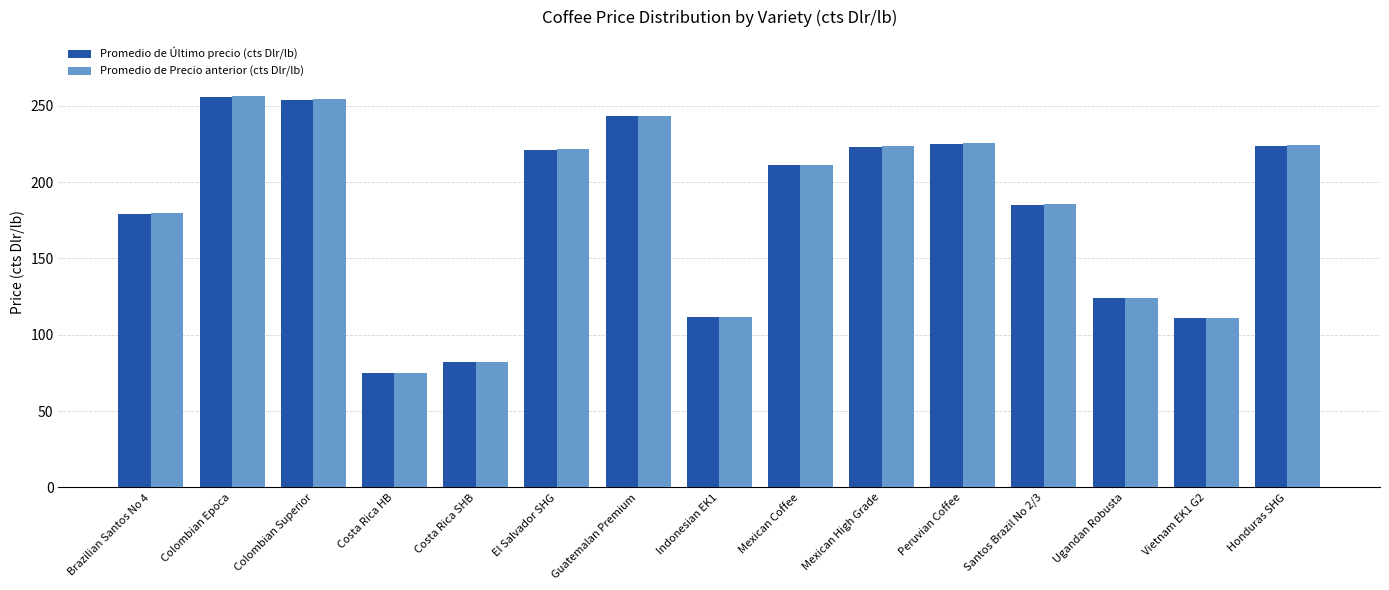

Is the value of Promedio de Último precio (cts Dlr/lb) at Mexican High Grade greater than the value of Promedio de Precio anterior (cts Dlr/lb) at Brazilian Santos No 4?

Yes